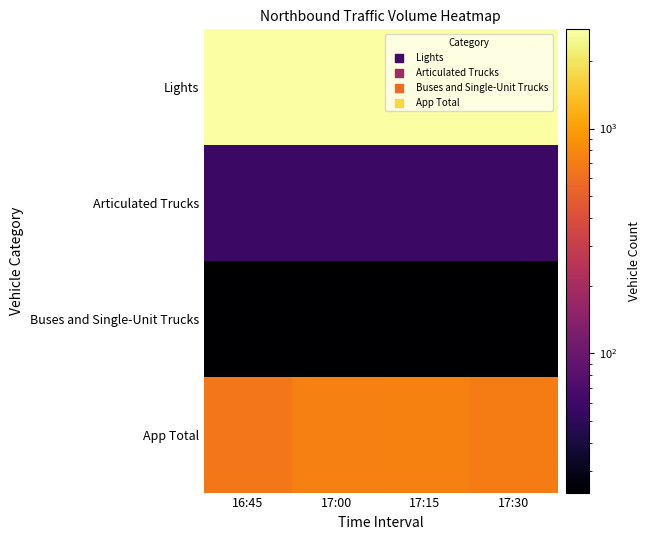

Which category has the lowest value across all series?

16:45